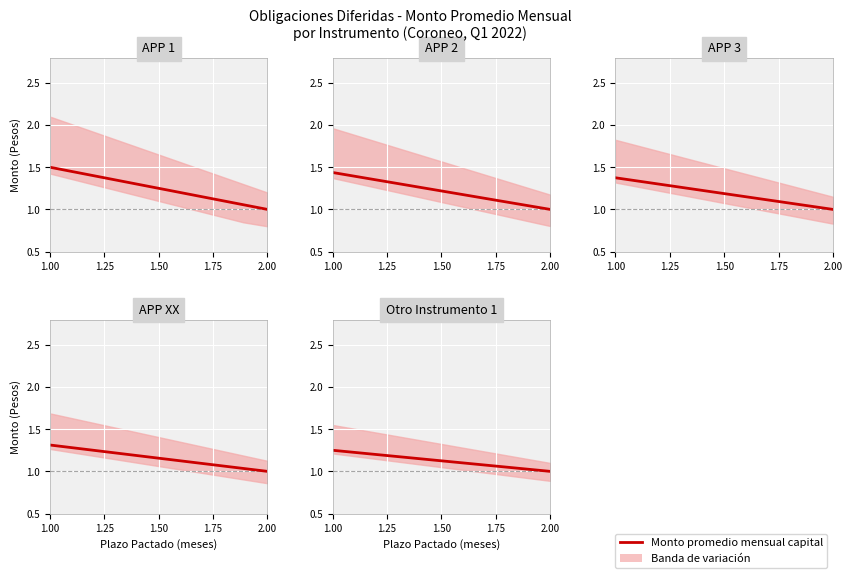

Which series has the largest range (max minus min)?

APP 1